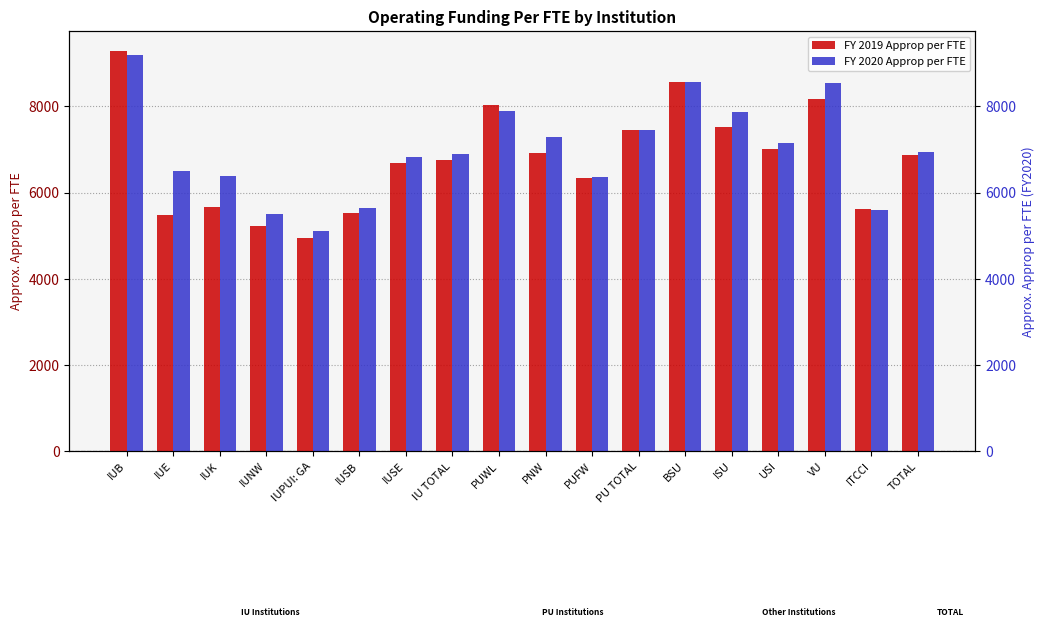

Rank the series by their average value, from highest to lowest.

FY 2020 Approp per FTE, FY 2019 Approp per FTE